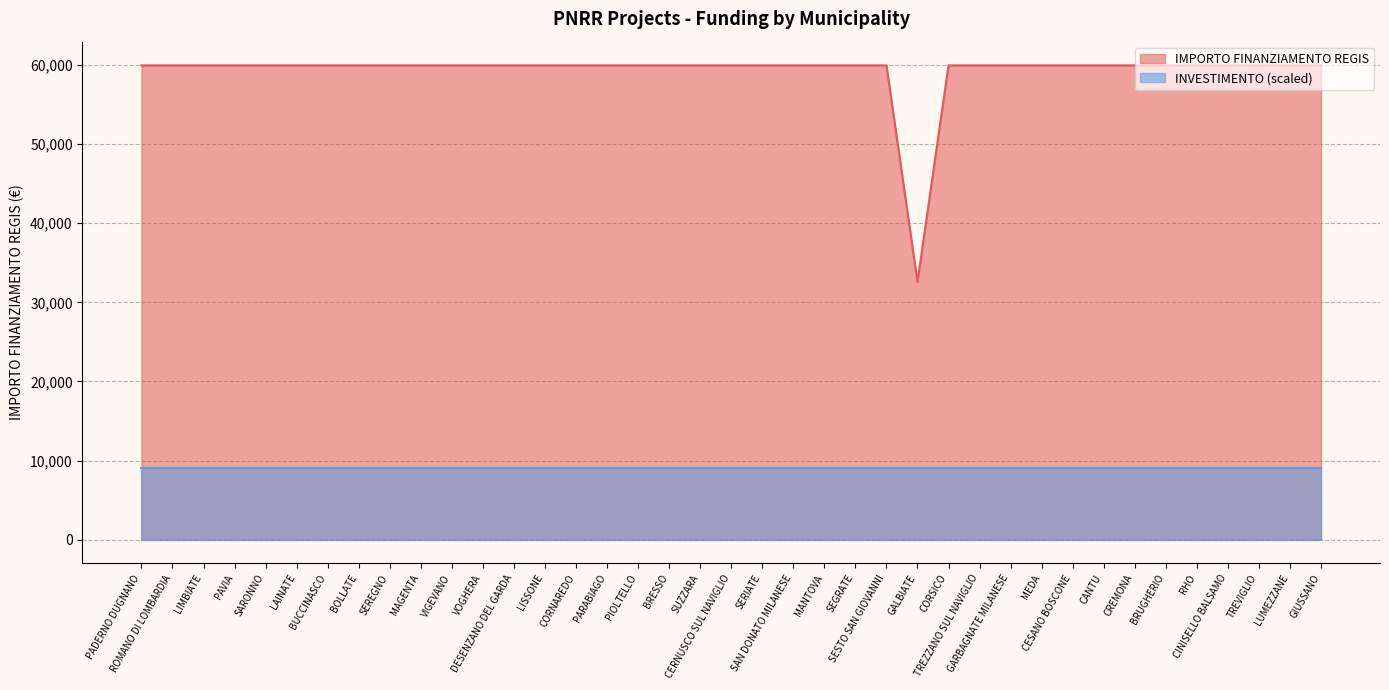

Does the chart have visible grid lines?

Yes